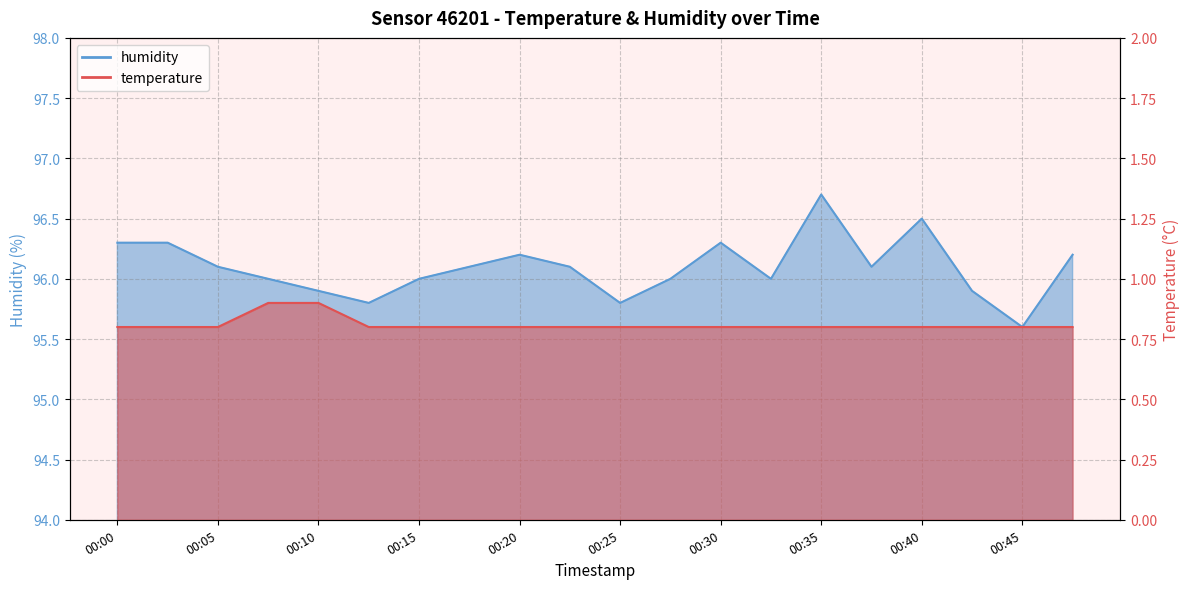

Which has a higher value, 00:00 or 00:40?

00:00